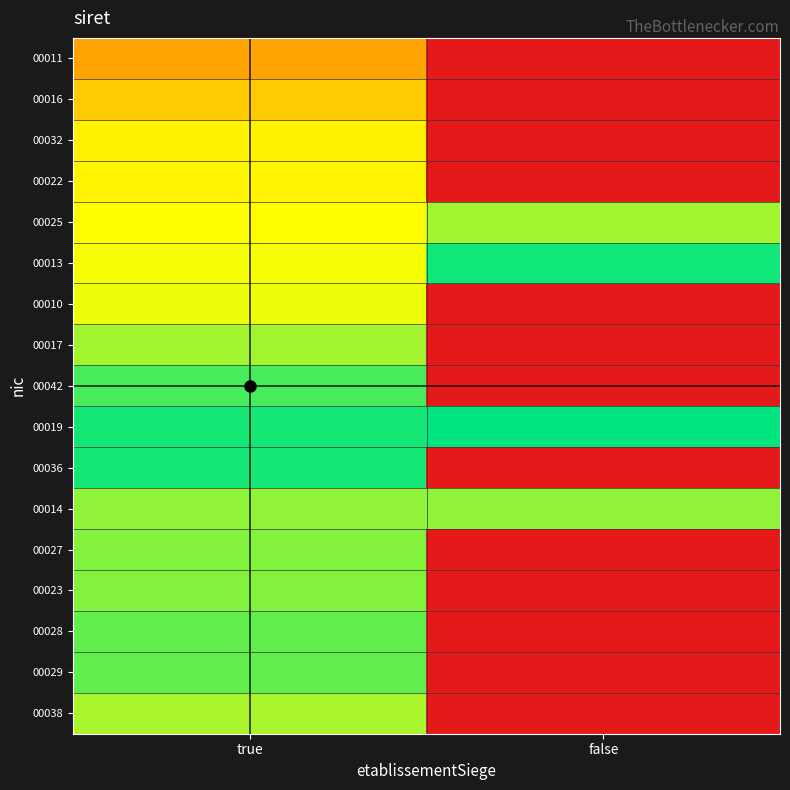

Rank the series by their maximum value, from lowest to highest.

00011, 00016, 00032, 00022, 00010, 00038, 00025, 00017, 00014, 00027, 00023, 00028, 00029, 00042, 00036, 00013, 00019